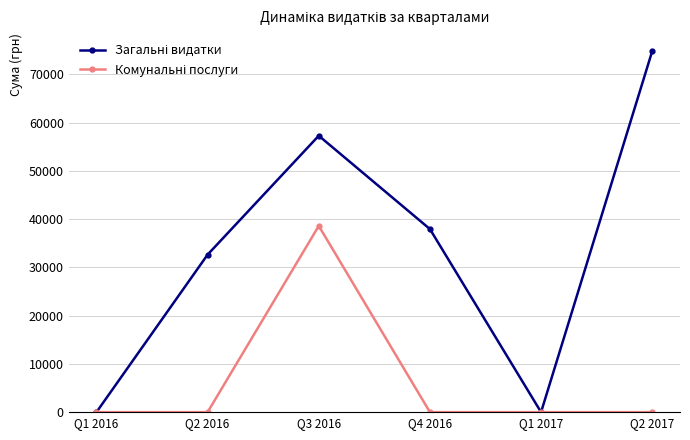

Which category has the highest value across all series?

Q2 2017